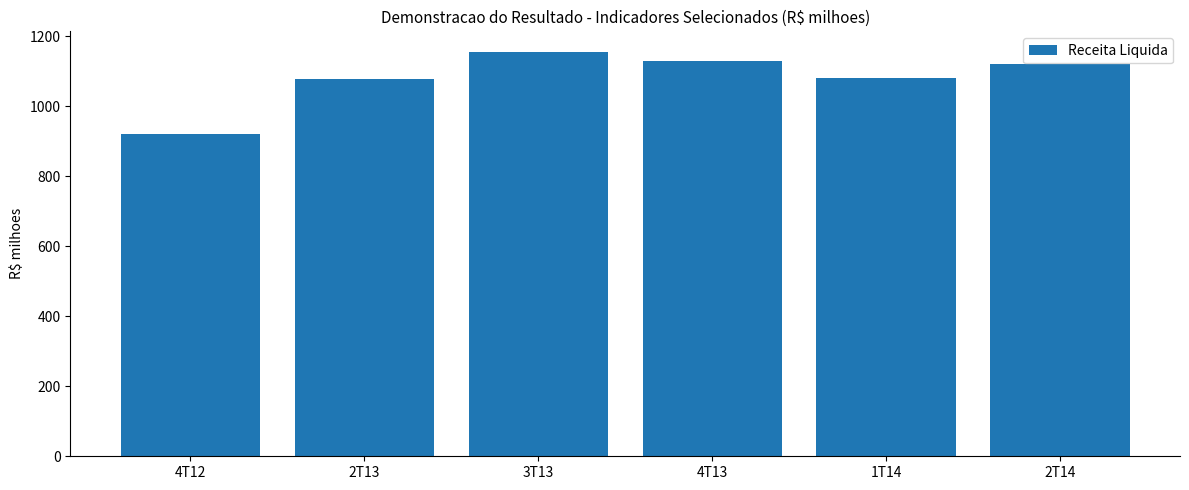

At which label does the data first exceed 1120?

3T13